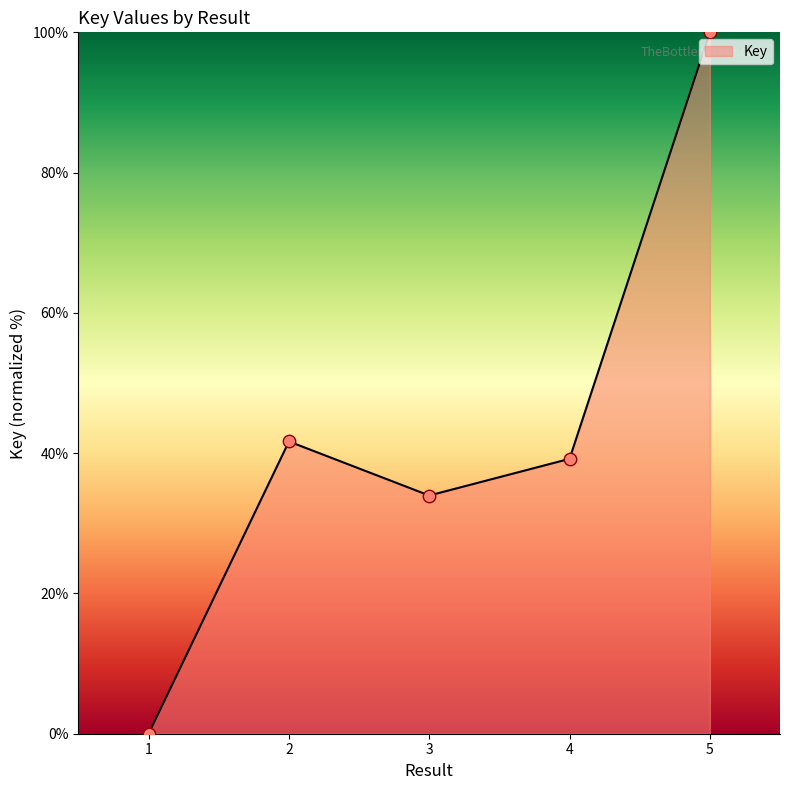

What is the change in value from 3 to 5?

+66.0